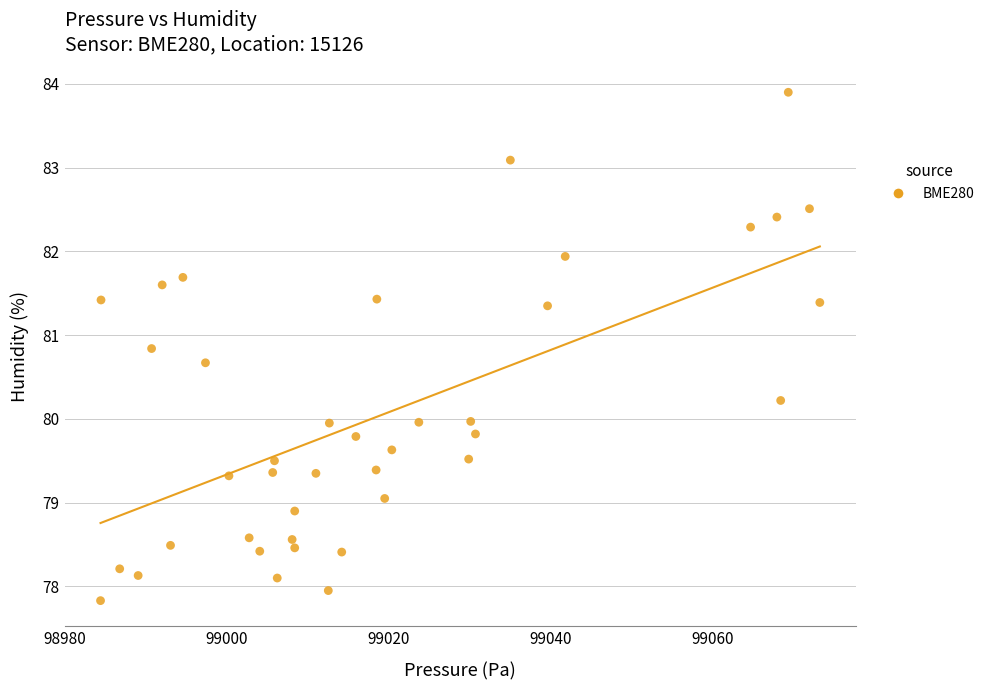

What is the range of X values (max minus min)?

88.9